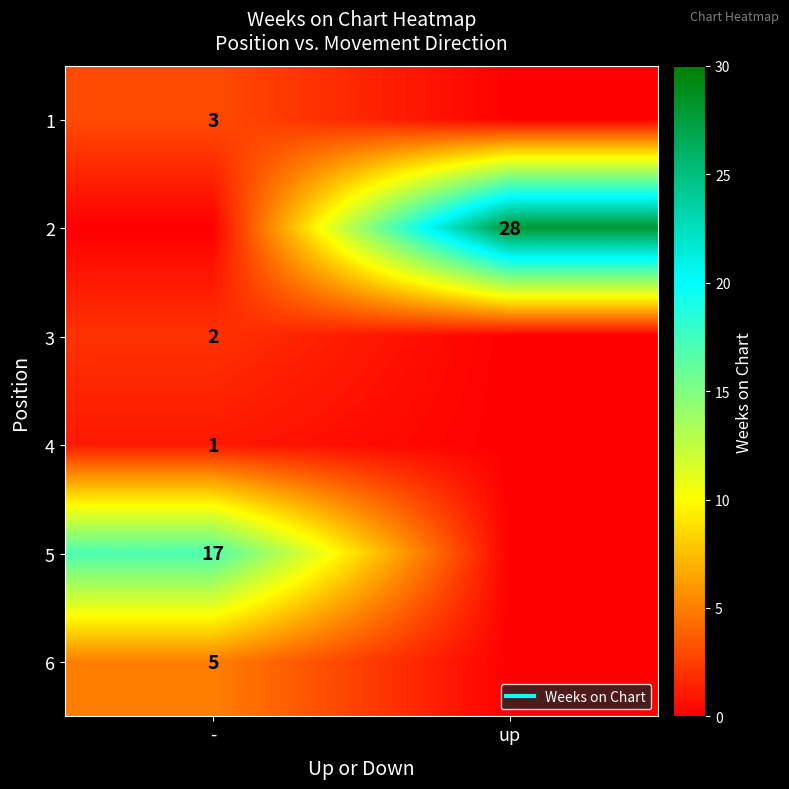

What is the spread (max minus min) of values at up?

28